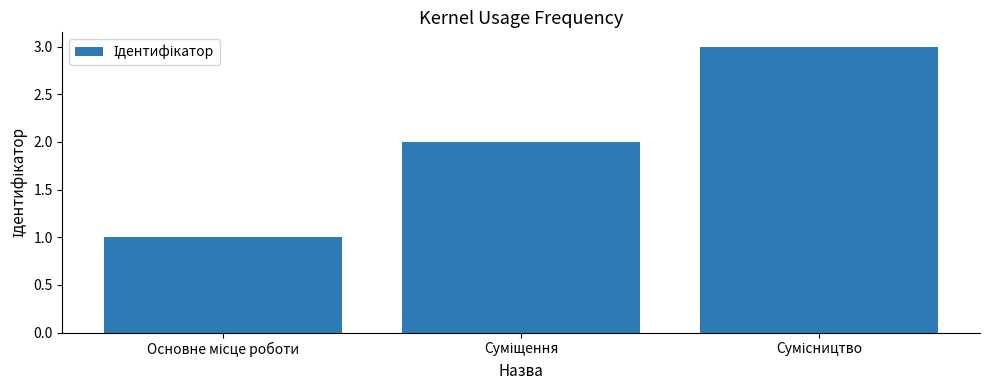

What is the greatest value displayed?

3